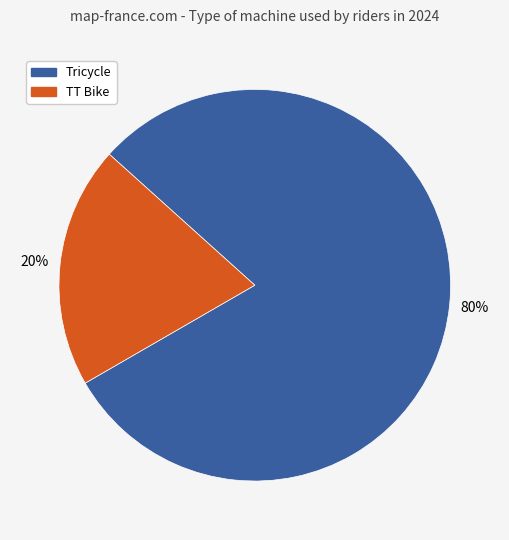

Which category has the smallest portion of the pie?

TT Bike